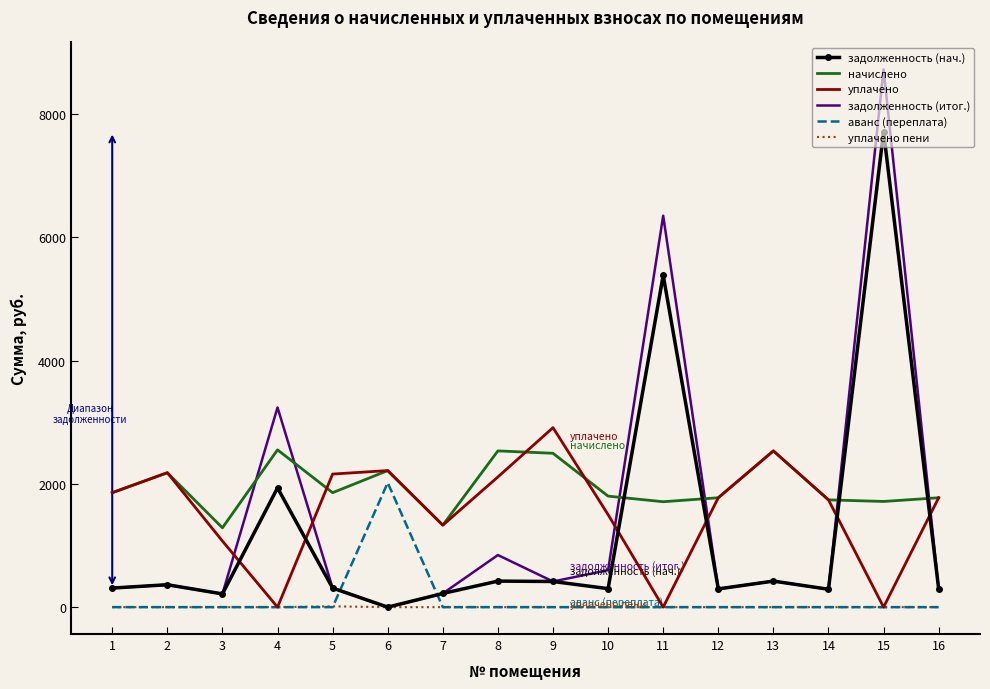

True or false: начислено and аванс (переплата) intersect in this chart.

False